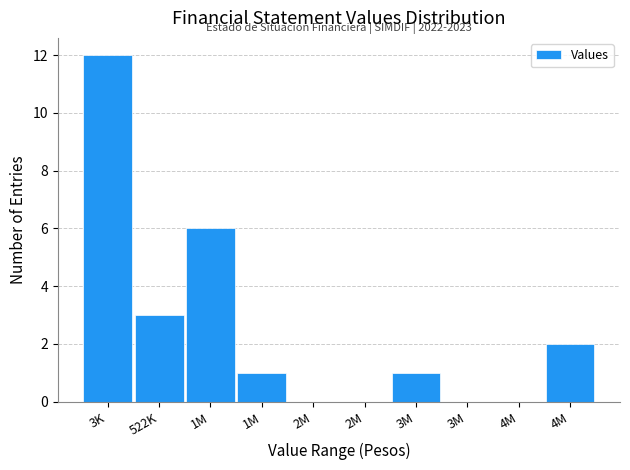

Count the number of data series in this chart.

1